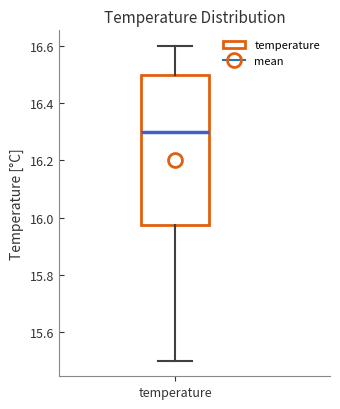

Transcribe this box plot: give where the median line is, the range the box spans, and where the two whiskers end, as read against the y-axis. The values are not printed on the chart, so give them approximately, as read against the axis.

median 16.30, box 15.98 to 16.50, whiskers 15.50 to 16.60